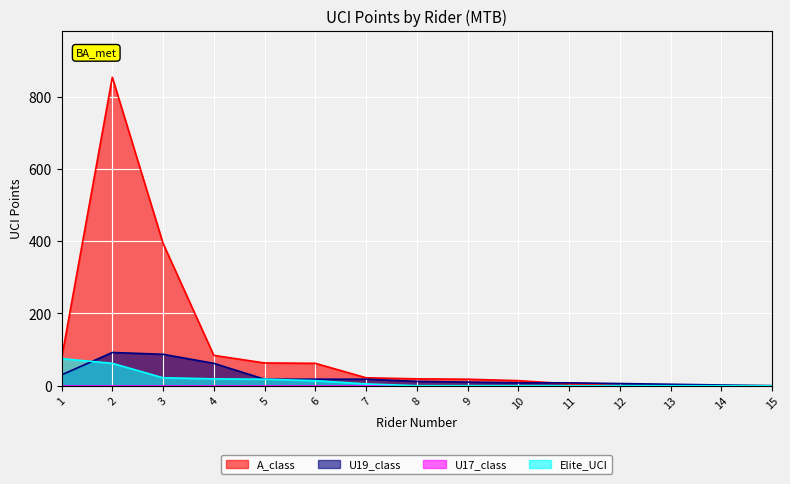

True or false: U19_class and Elite_UCI cross at least once.

True